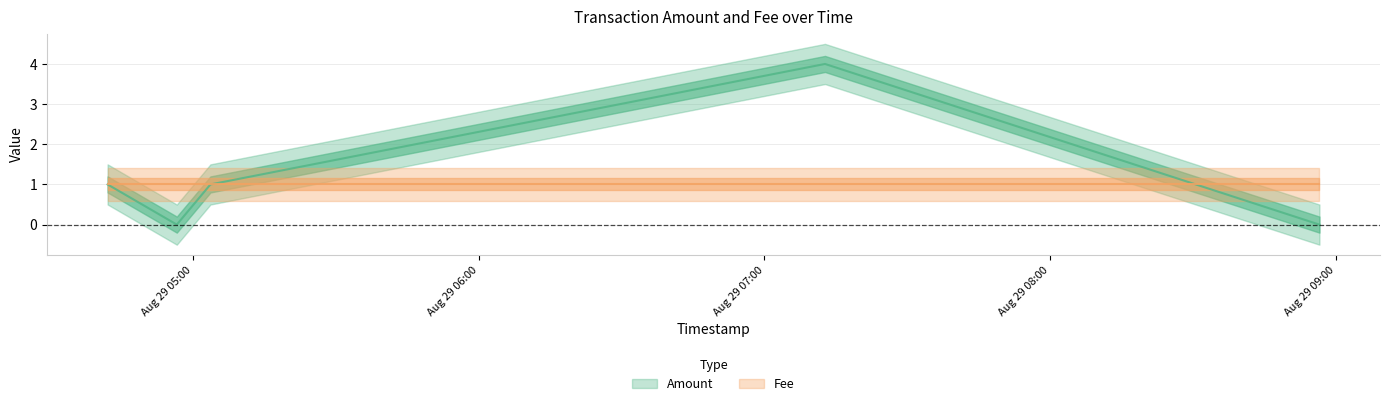

Which label corresponds to the smallest value in the chart?

2017-08-29 04:56:32